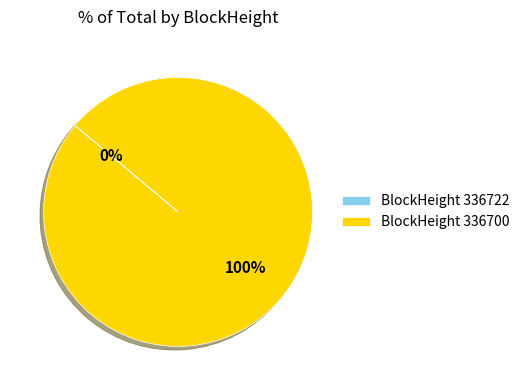

True or false: 336722 accounts for 1% of the total.

False